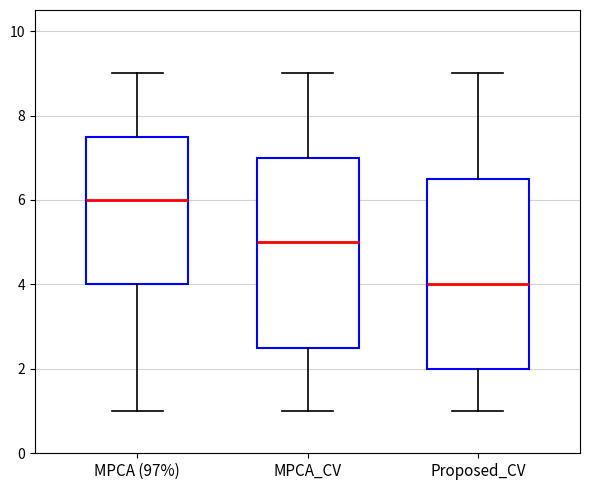

Which box has the highest median line?

MPCA (97%)